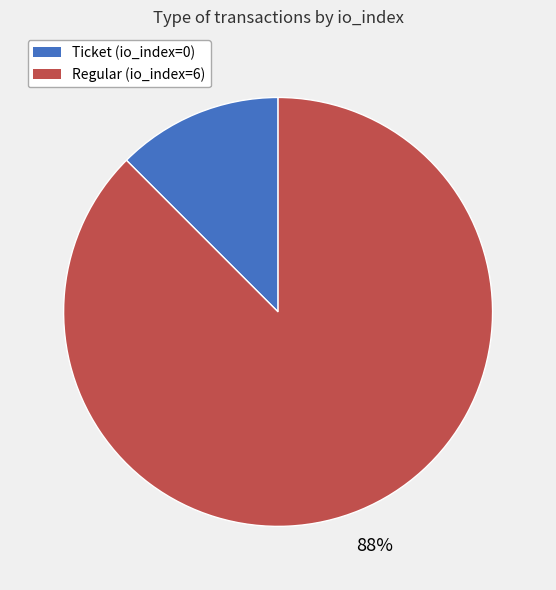

True or false: Ticket (io_index=0) accounts for 1% of the total.

False